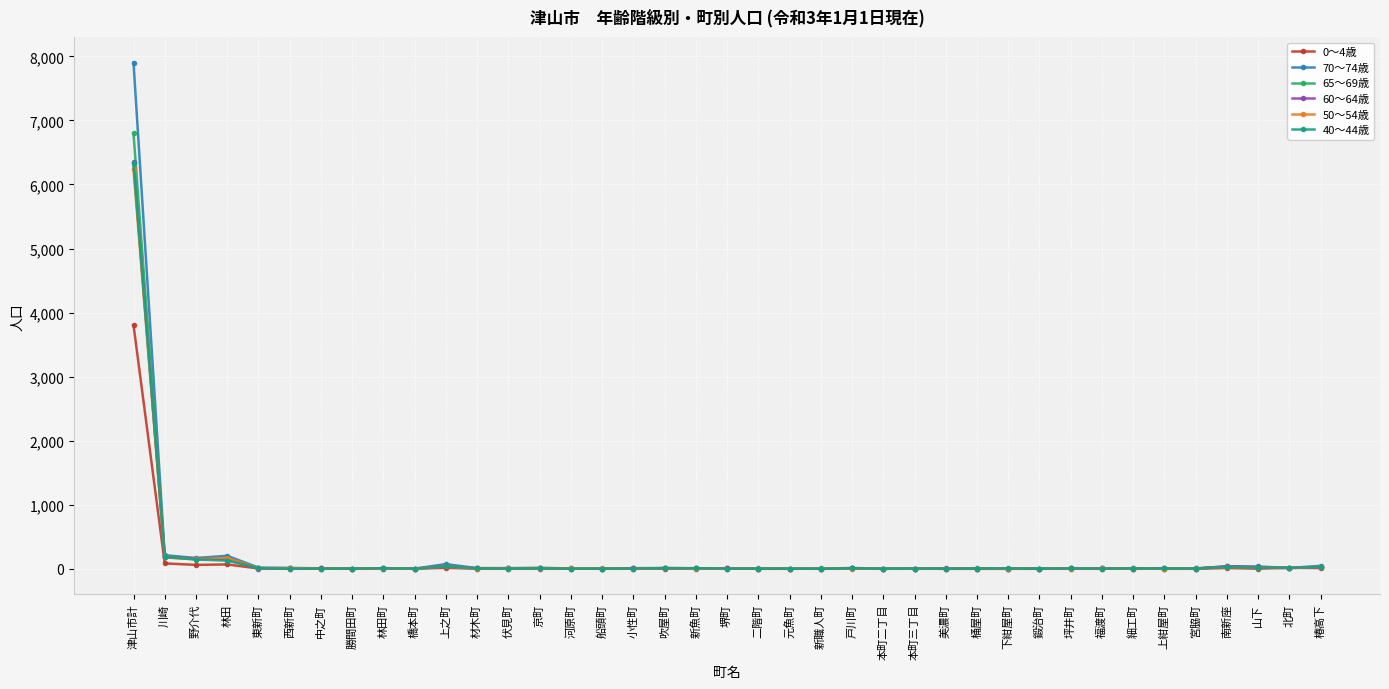

What is the maximum value shown in the chart?

7902